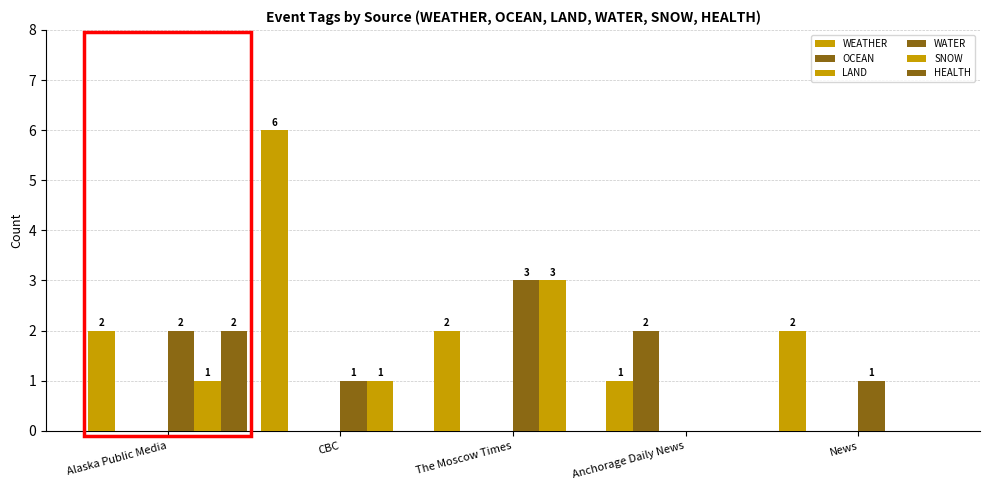

Reading left to right, extract all data points from this chart.

WEATHER: 2	6	2	1	2
OCEAN: 0	0	0	2	0
LAND: 0	0	0	0	0
WATER: 2	1	3	0	1
SNOW: 1	1	3	0	0
HEALTH: 2	0	0	0	0